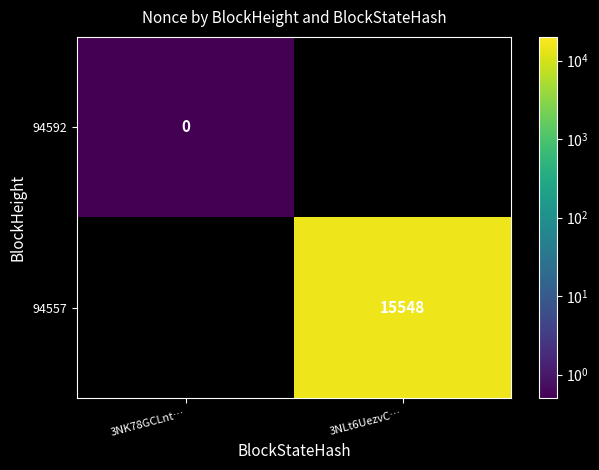

The value of 94557 at 3NLt6UezvC… is 15548.0. True or false?

True